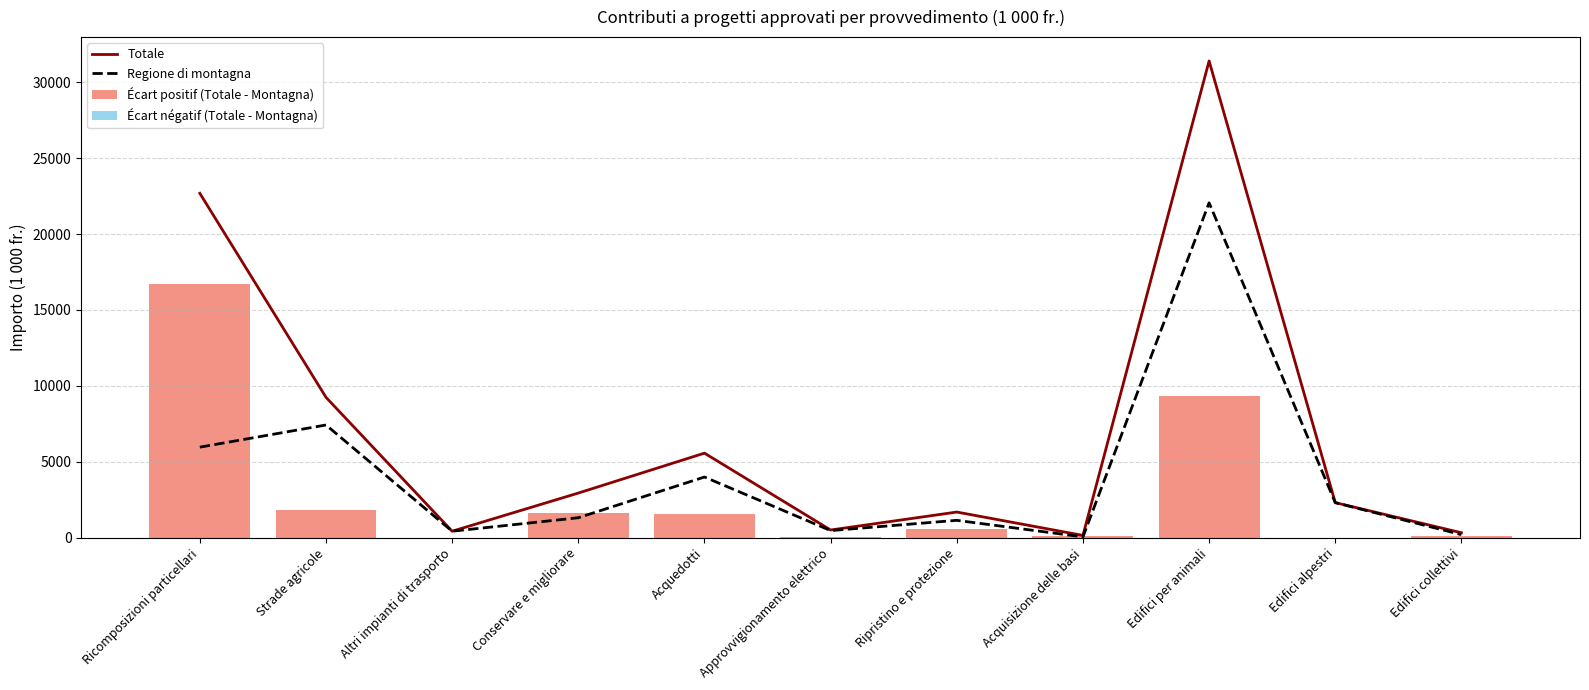

Which has a higher value, Approvvigionamento elettrico or Edifici alpestri?

Edifici alpestri